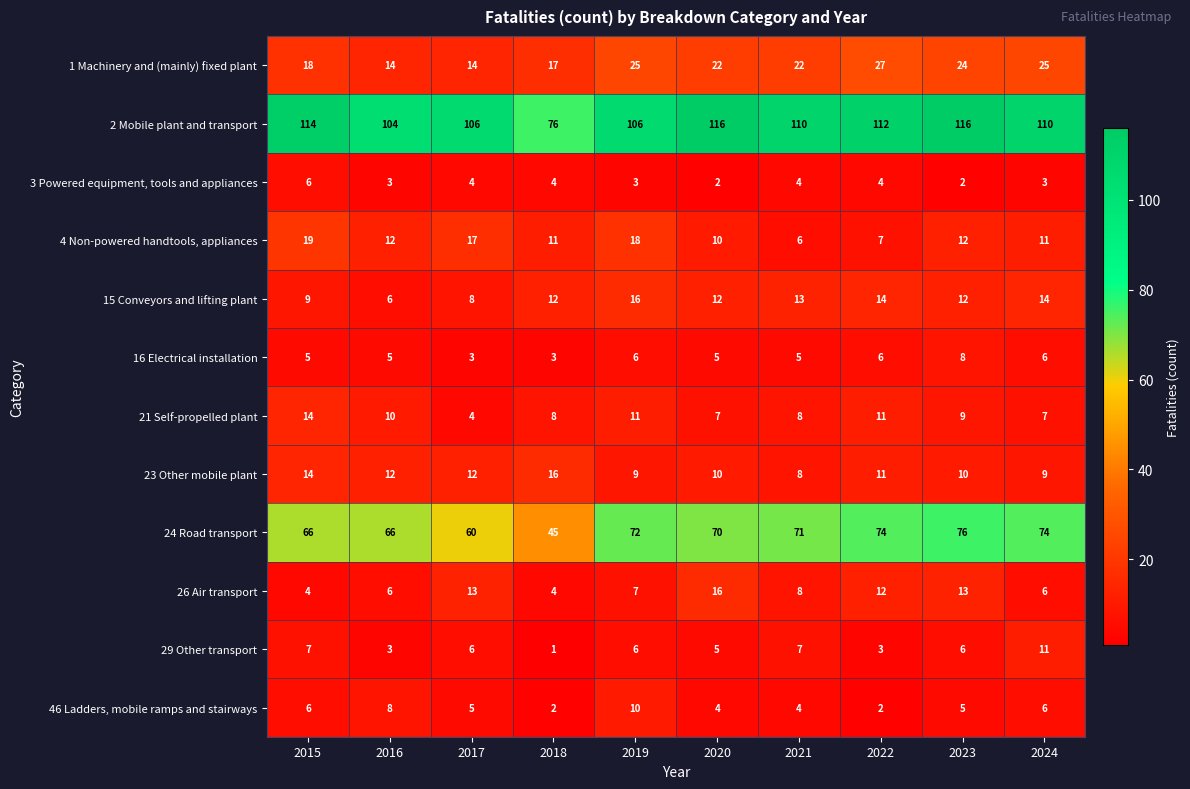

Is it true that 16 Electrical installation equals 1 at 2017?

False